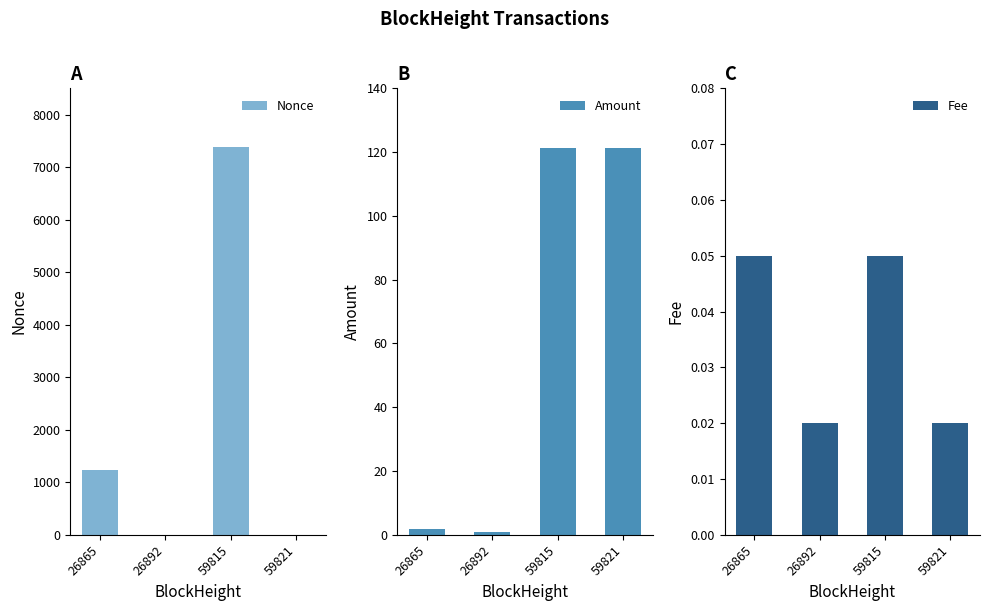

At which category does the chart reach its peak across all series?

59815